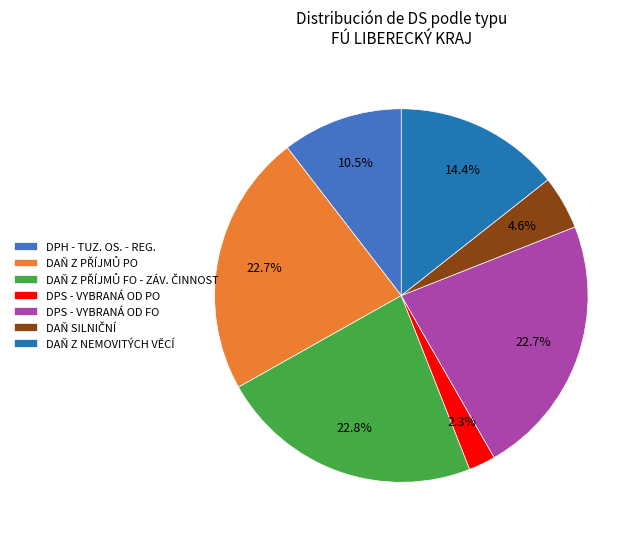

How many segments does this pie chart have?

7